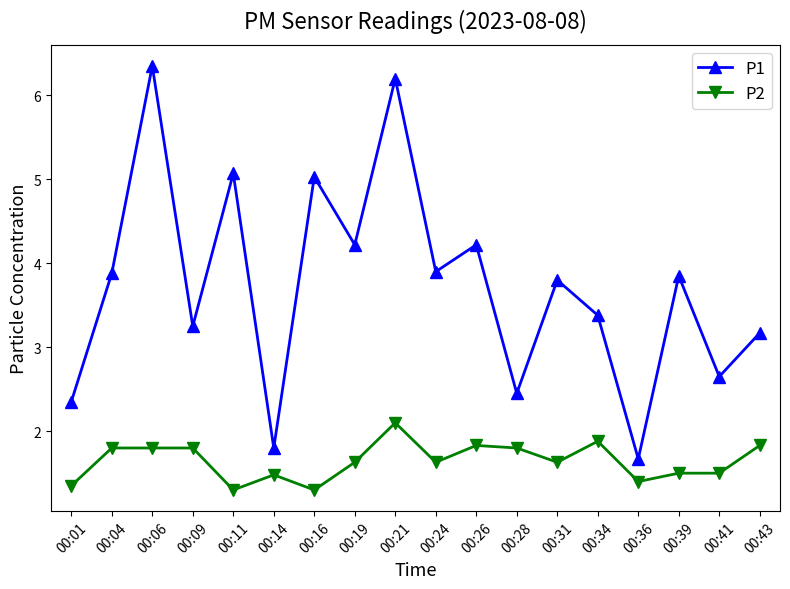

Is it true that P1 equals 4.4 at 00:28?

False